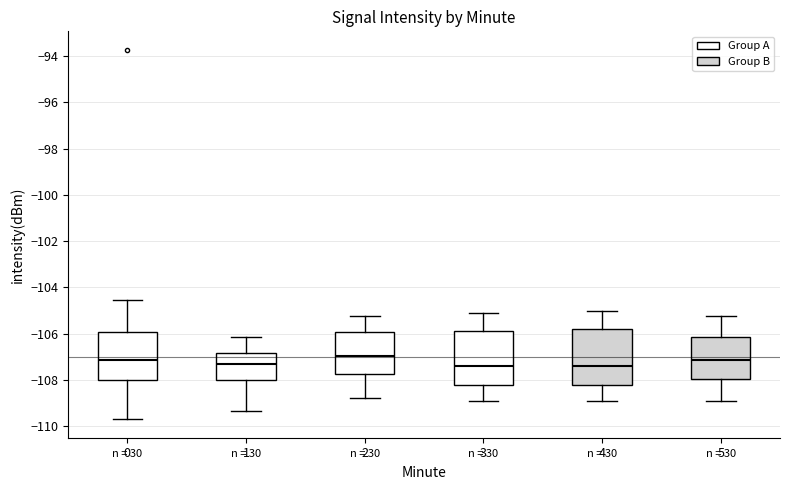

Where does the lower whisker of the box at x = 2 end on the y-axis? The values are not printed on the chart, so give them approximately, as read against the axis.

-108.8